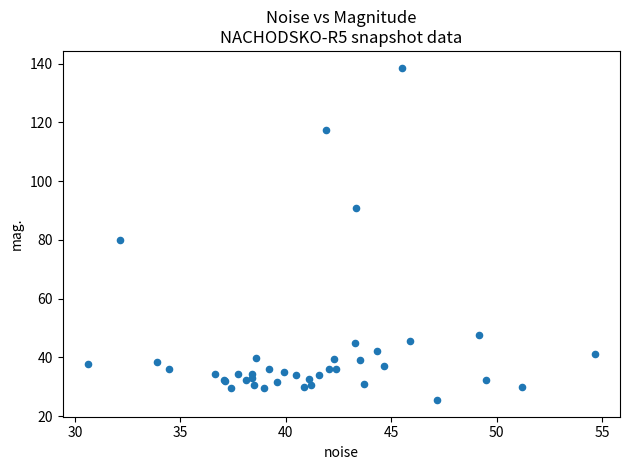

What Y value in the scatter plot is closest to 82?

79.9